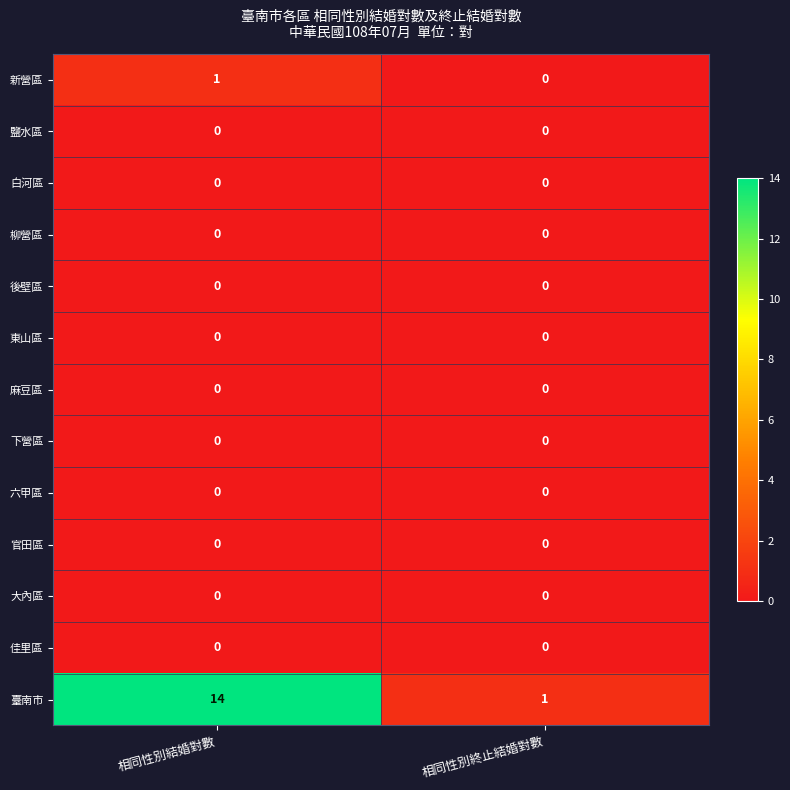

Reading left to right, what are all the values shown in this chart?

新營區: 1	0
鹽水區: 0	0
白河區: 0	0
柳營區: 0	0
後壁區: 0	0
東山區: 0	0
麻豆區: 0	0
下營區: 0	0
六甲區: 0	0
官田區: 0	0
大內區: 0	0
佳里區: 0	0
臺南市: 14	1